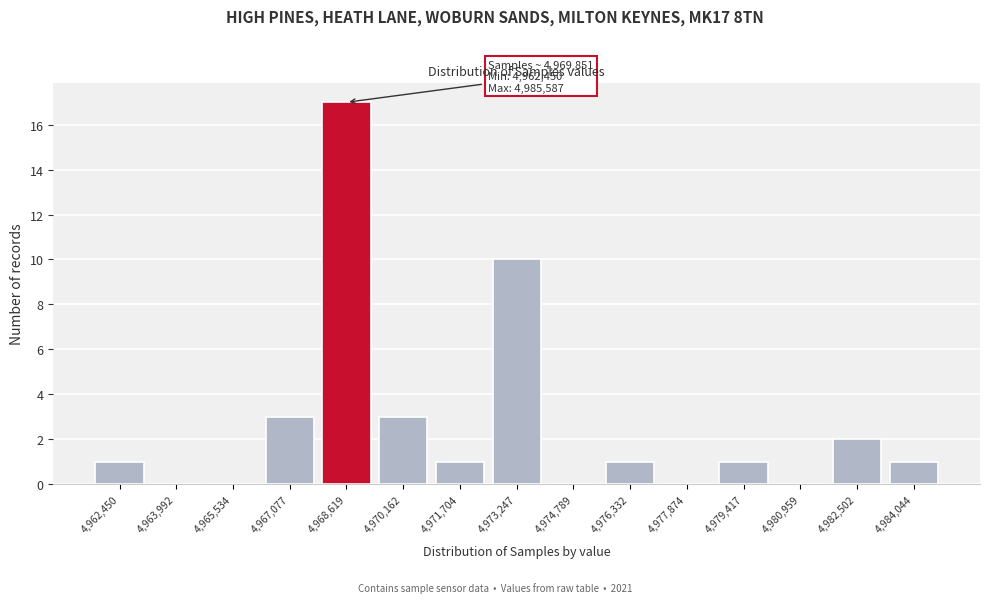

Reading left to right, what are all the values shown in this chart?

4,962,450=1	4,963,992=0	4,965,534=0	4,967,077=3	4,968,619=17	4,970,162=3	4,971,704=1	4,973,247=10	4,974,789=0	4,976,332=1	4,977,874=0	4,979,417=1	4,980,959=0	4,982,502=2	4,984,044=1